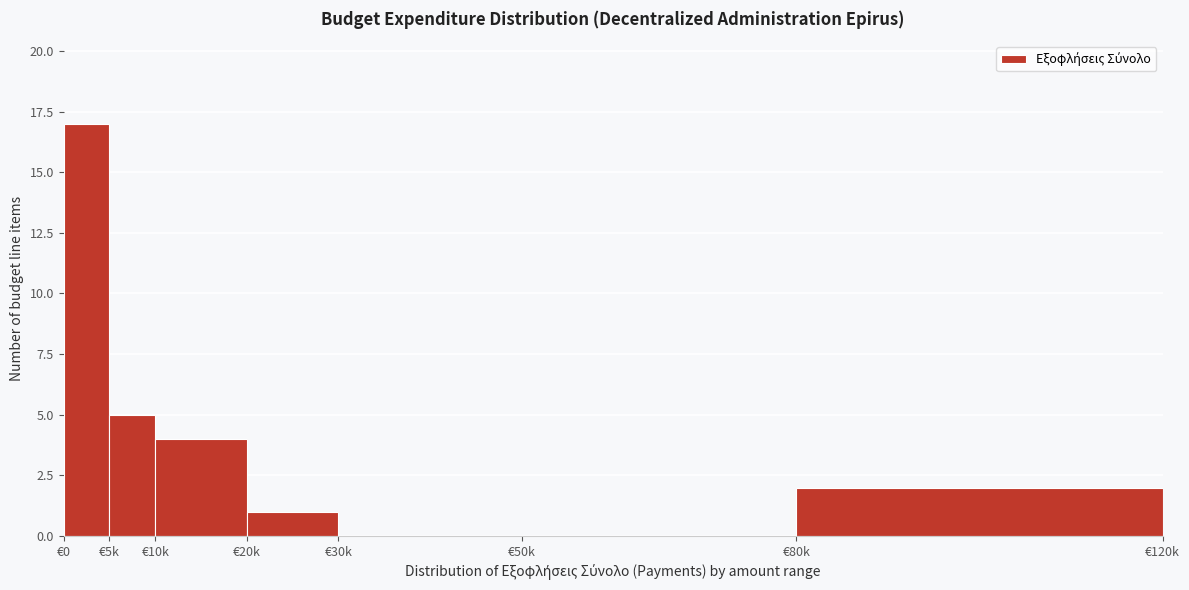

Reading left to right, transcribe all the data shown in this chart.

€0=17	€5k=5	€10k=4	€20k=1	€30k=0	€50k=0	€80k=2